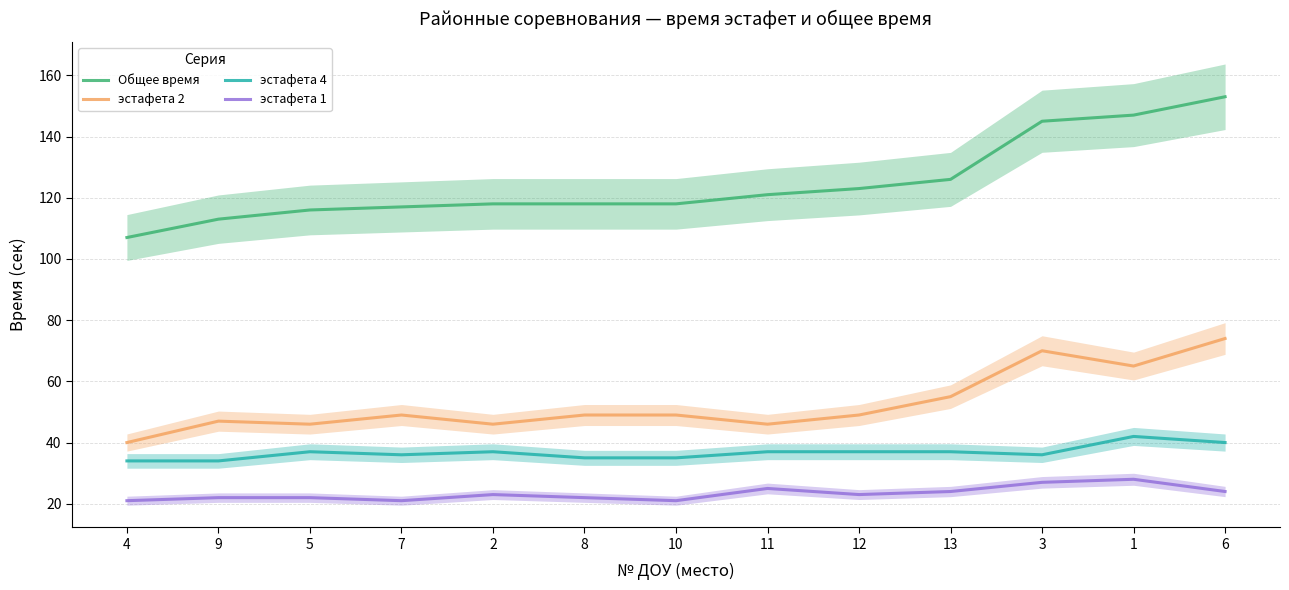

True or false: эстафета 1 and эстафета 2 cross at least once.

False